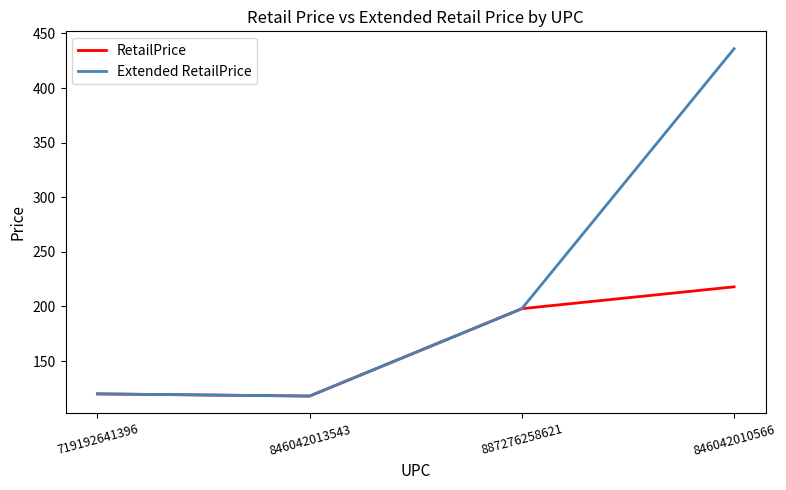

What is the difference between the Extended RetailPrice values at 887276258621 and 846042010566?

238.0